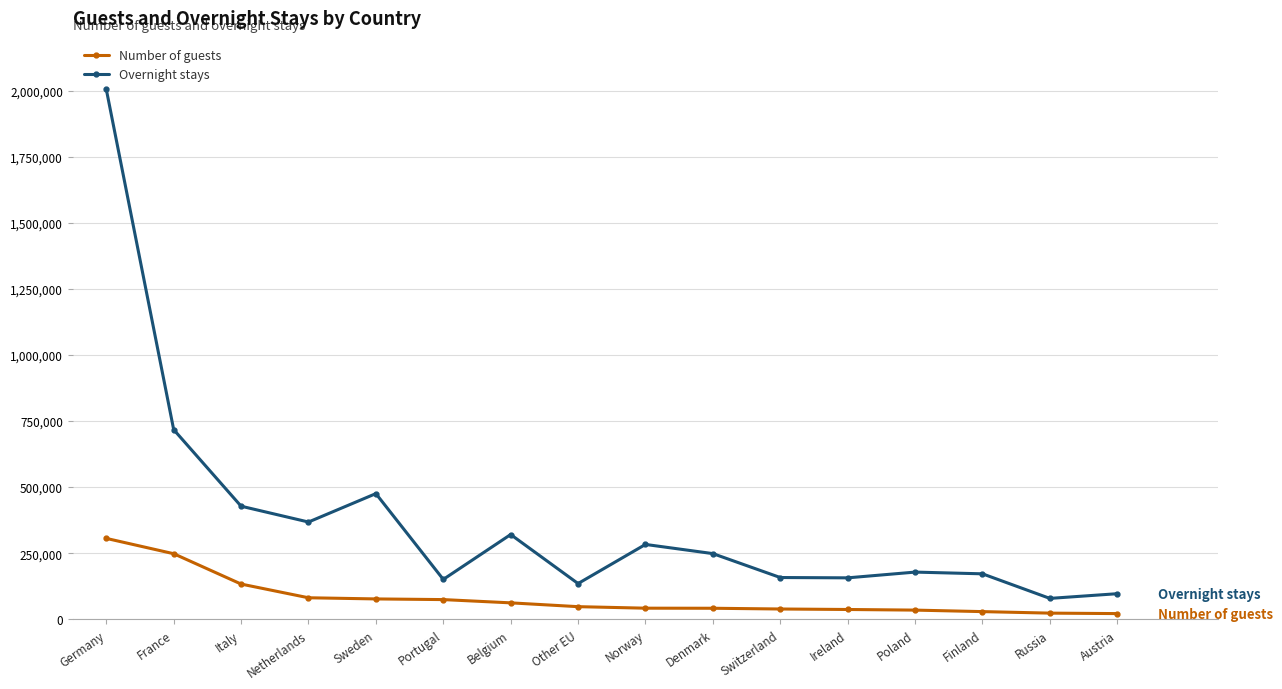

What is the greatest value displayed?

2005309